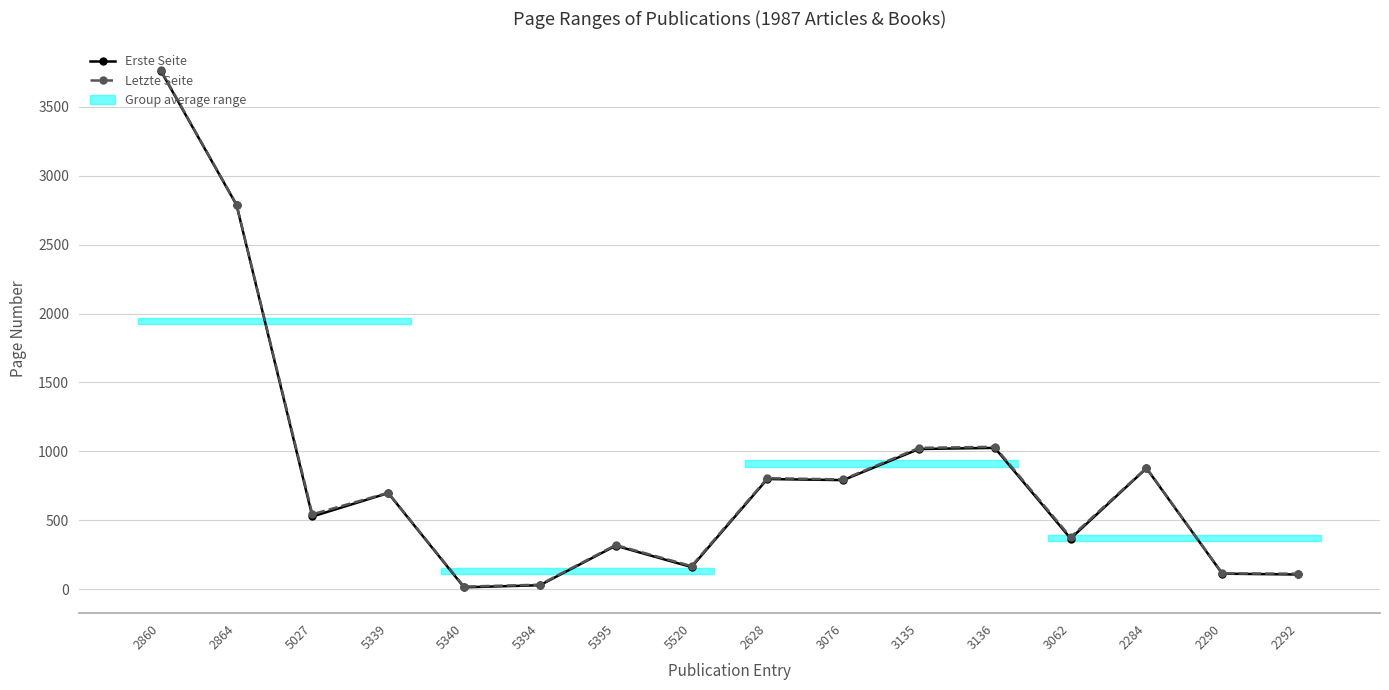

Does the chart display data point markers on the line(s)?

Yes